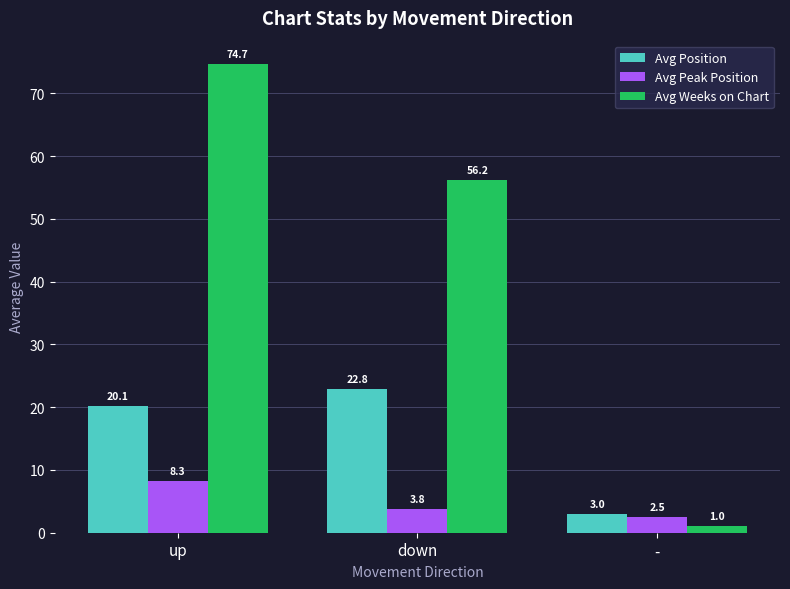

List the labels in order of Avg Position value, largest first.

down, up, -